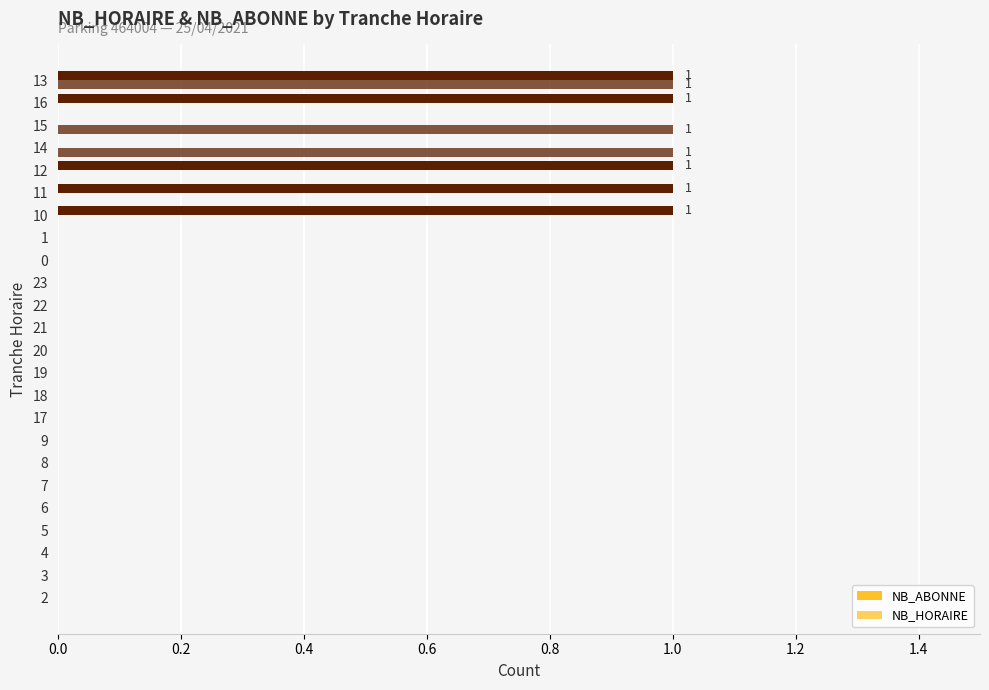

What is the difference between the second highest and minimum values in the NB_ABONNE series?

1